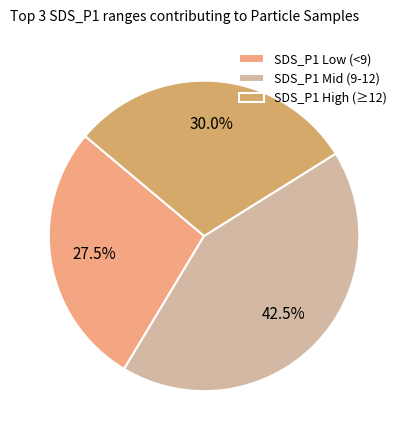

Count the number of slices in the pie.

3